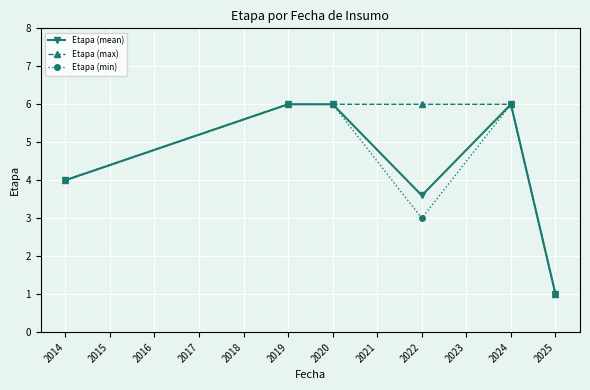

The Etapa (max) series shows 6.0 at 2020. True or false?

True